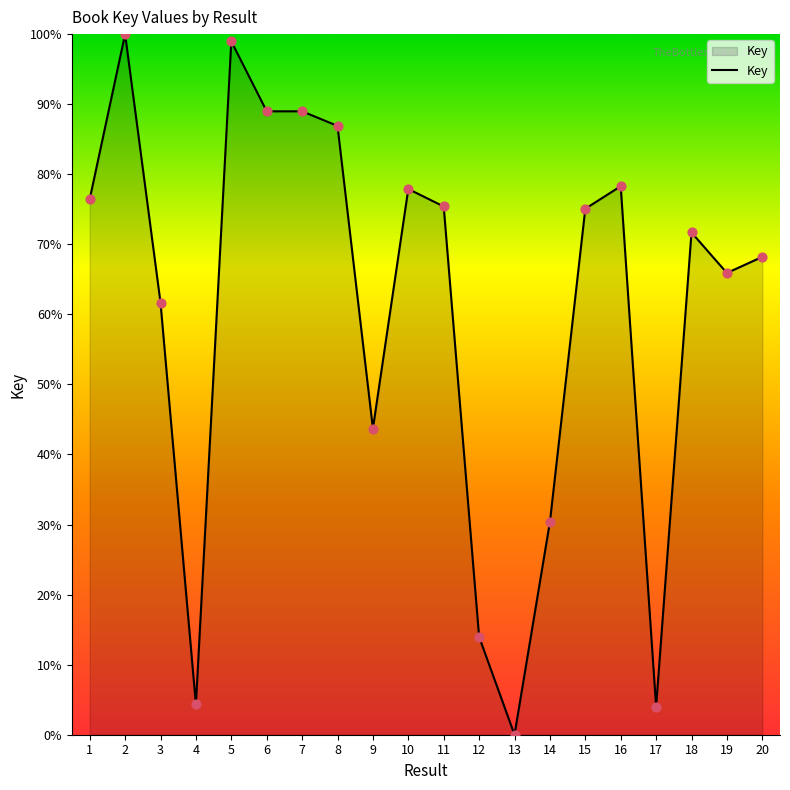

What is the change in value from 3 to 16?

+16.6